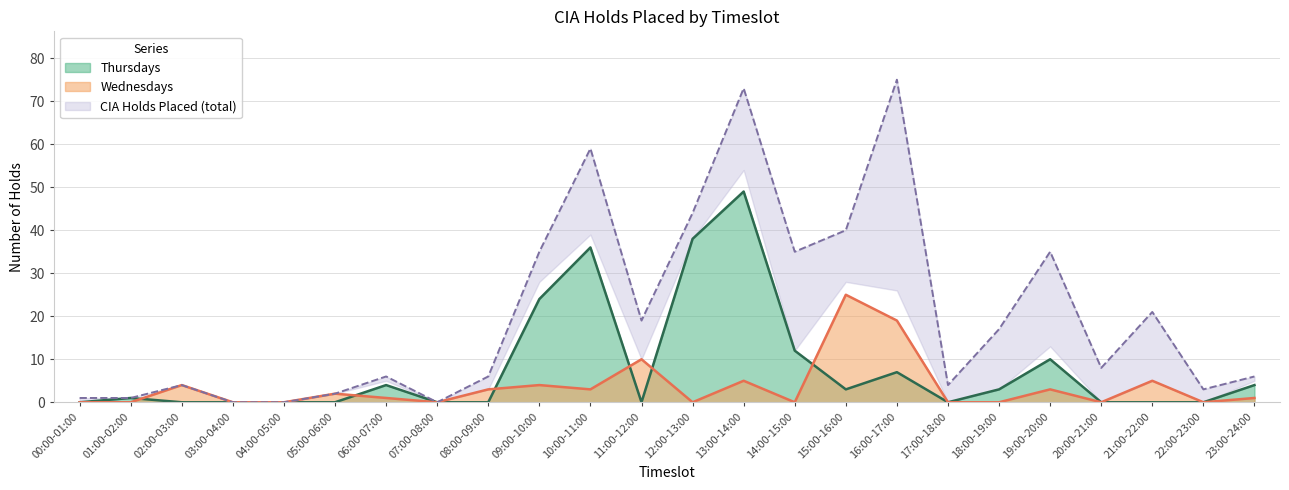

Rank the series by their maximum value, from highest to lowest.

CIA Holds Placed, Thursdays, Wednesdays